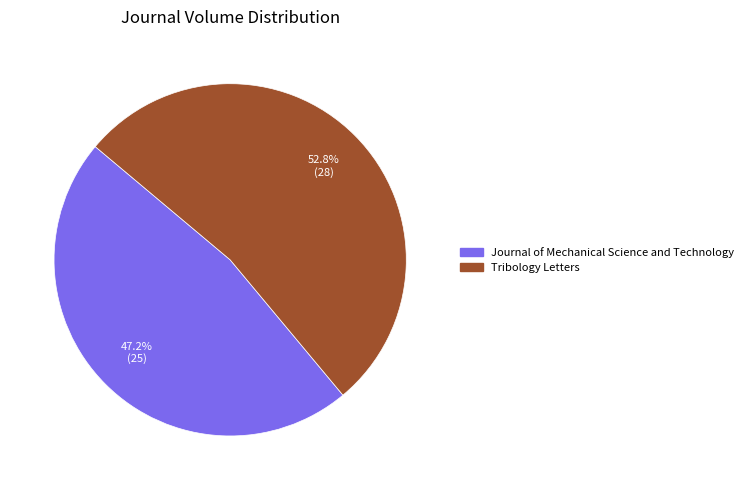

Is there a majority slice in this chart?

Yes